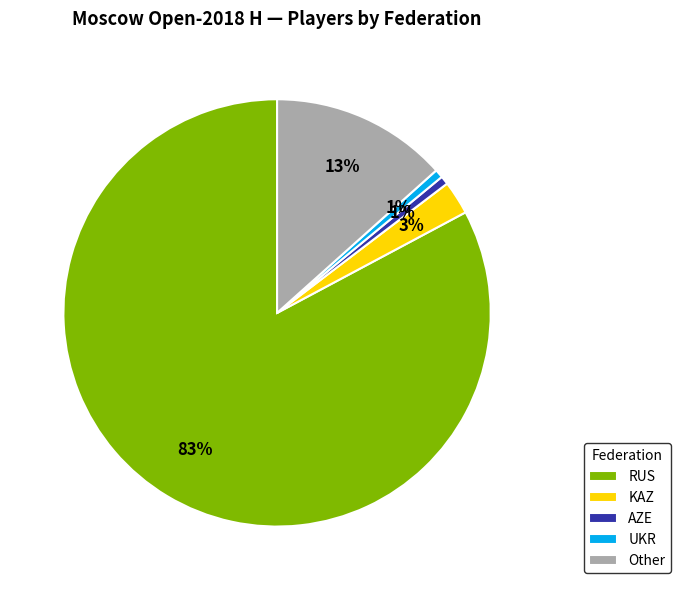

To the nearest percent, what is the average slice percentage?

20%